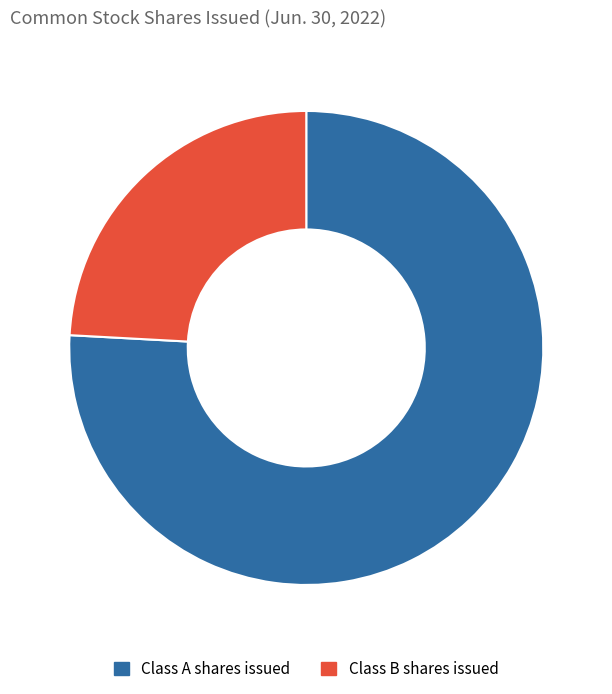

Which category has the biggest portion of the pie?

Class A shares issued